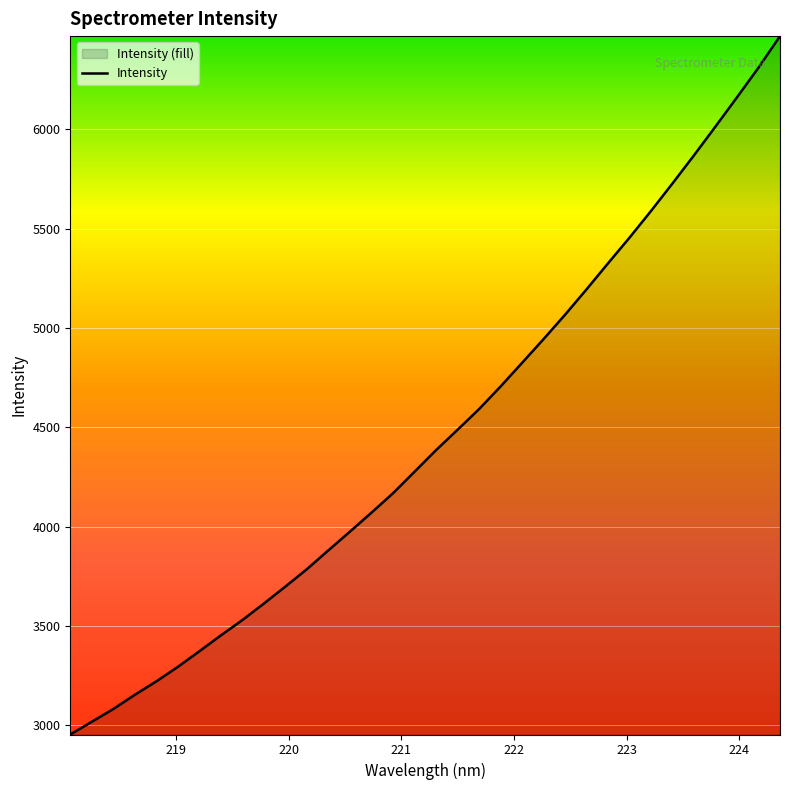

What is the maximum value shown in the chart?

6469.5